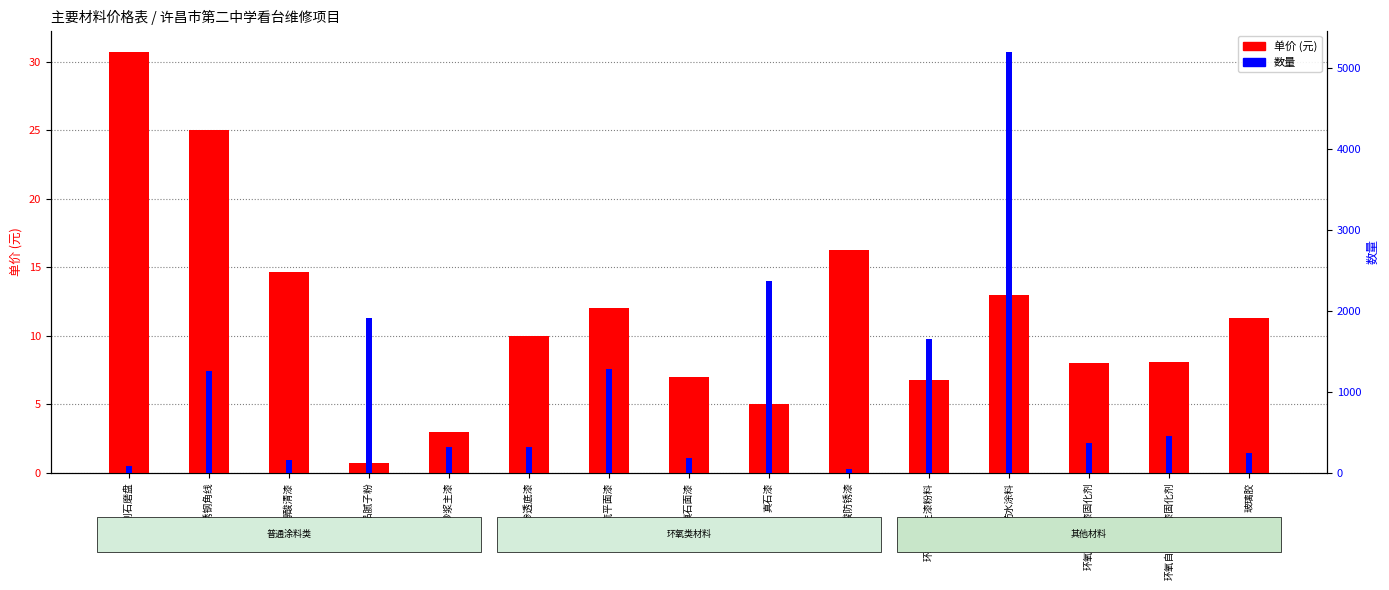

How many bars are there in total?

30